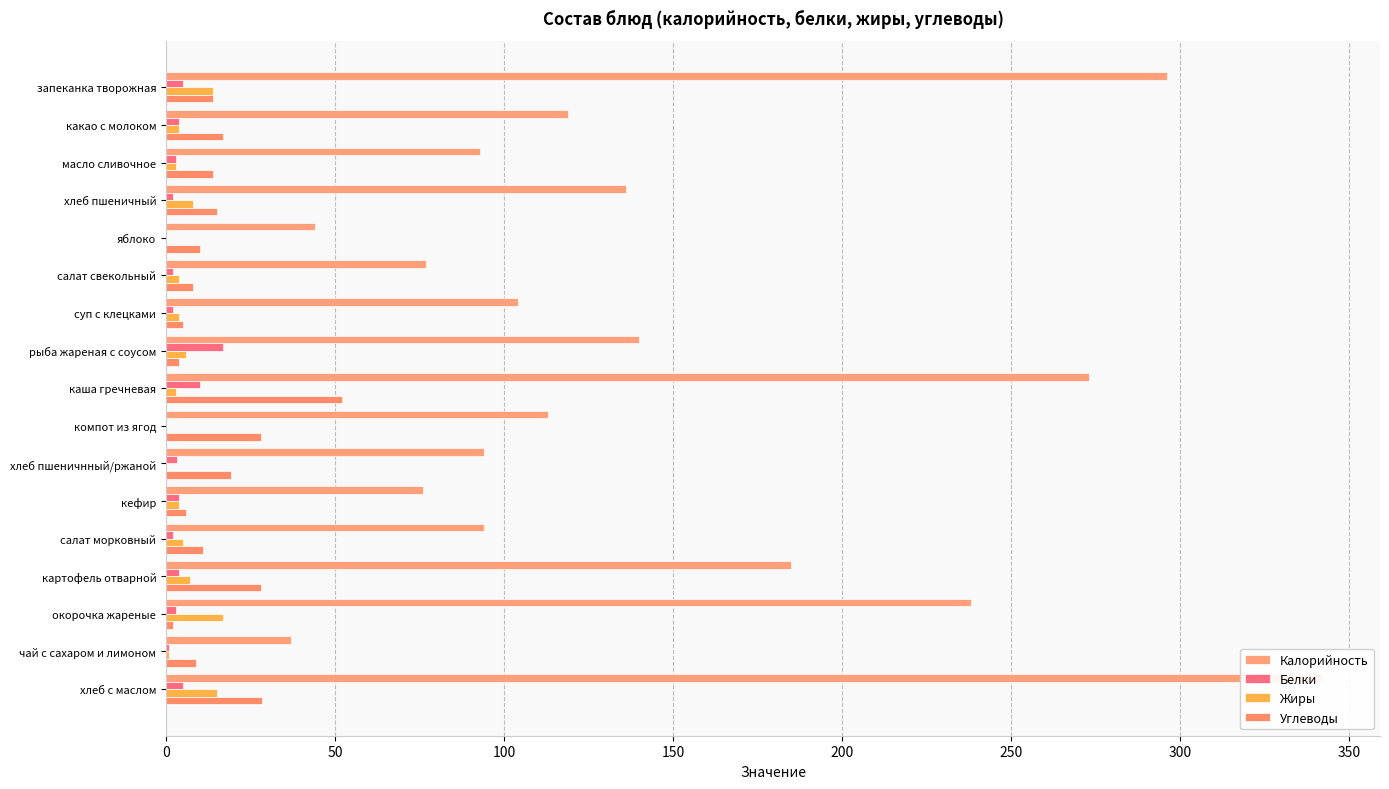

What are all the series names shown in the legend?

Калорийность, Белки, Жиры, Углеводы